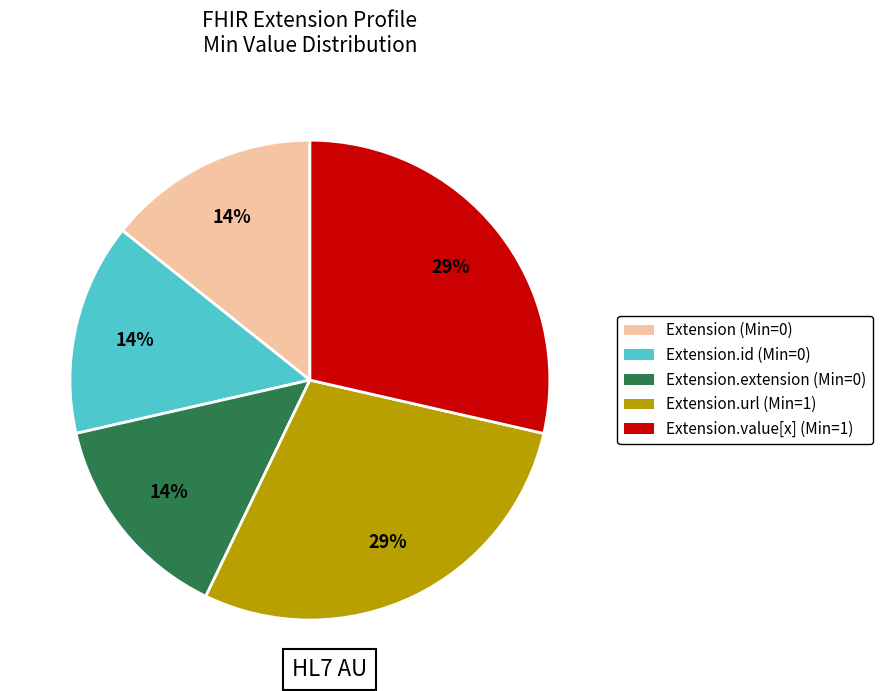

To the nearest percent, what is the average slice percentage?

20%